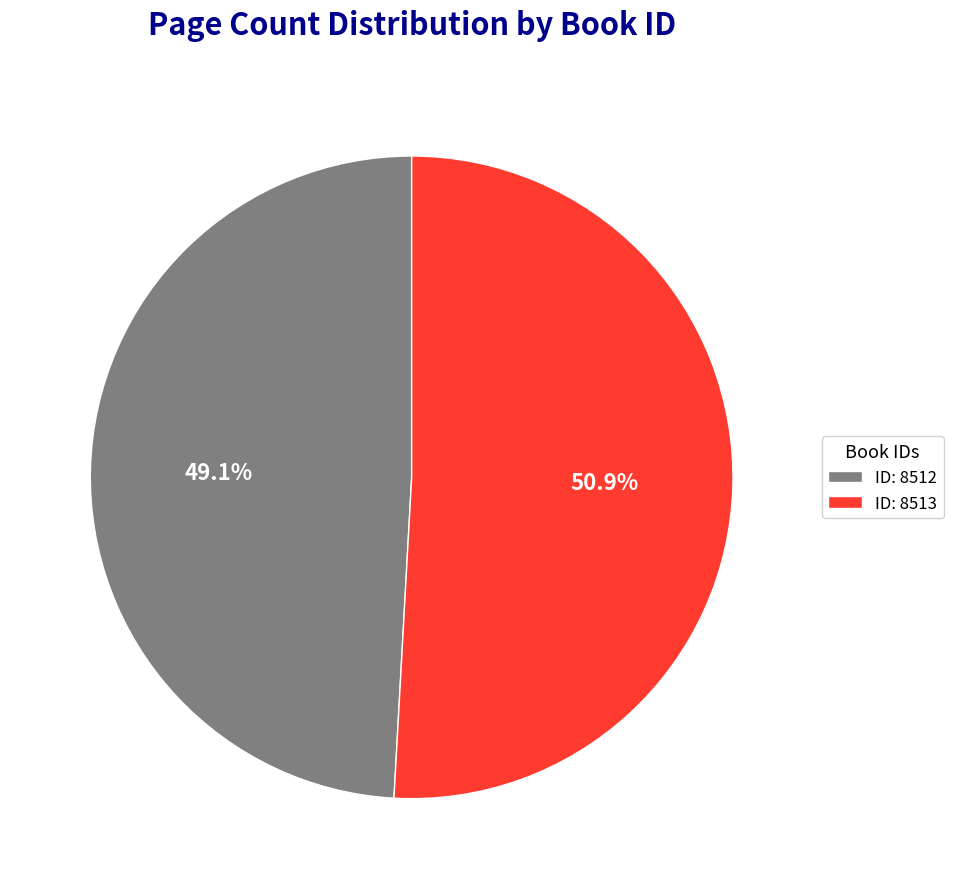

Is there any slice that represents more than half of the pie?

Yes